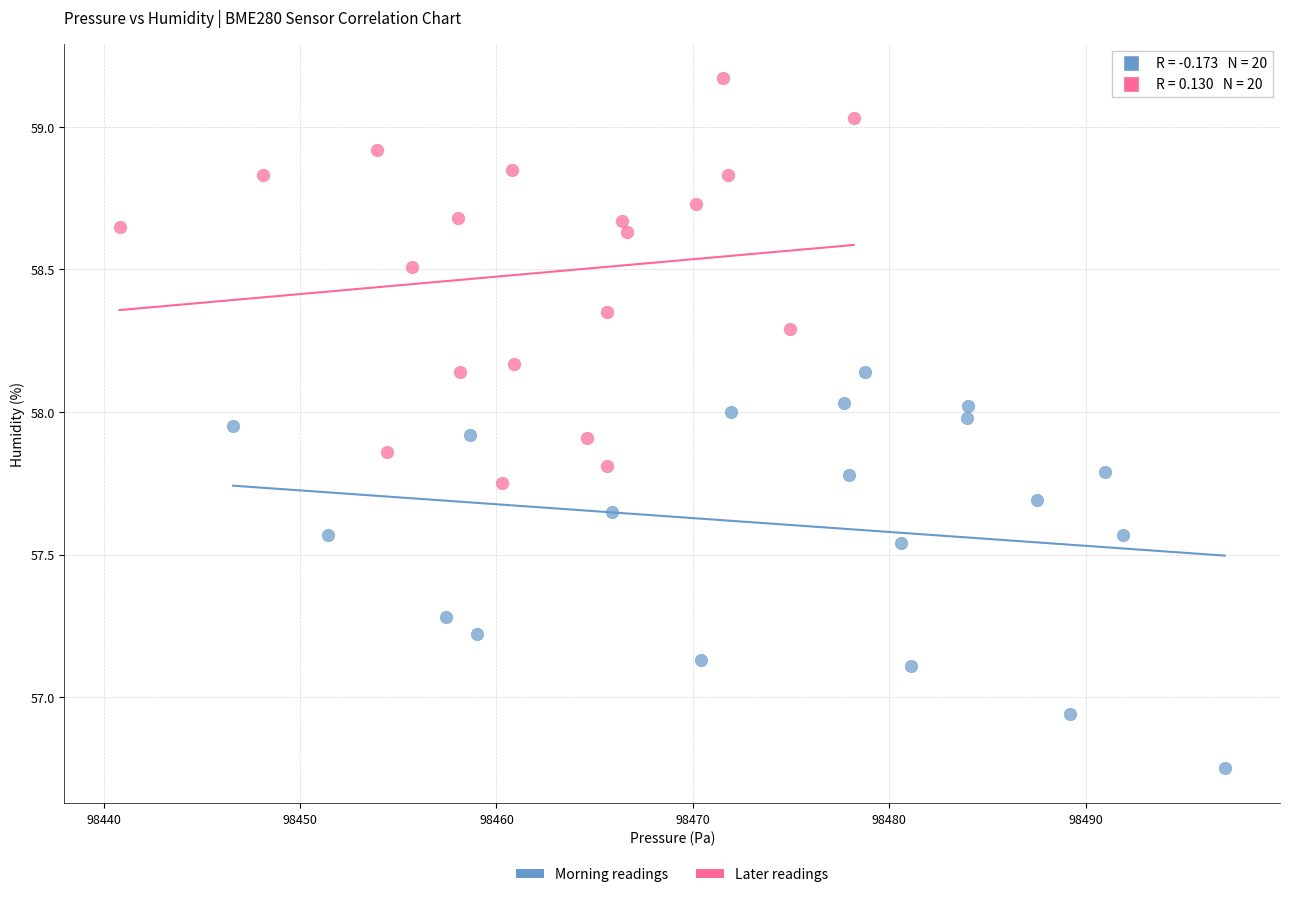

Which series reaches the maximum Y coordinate?

Later readings